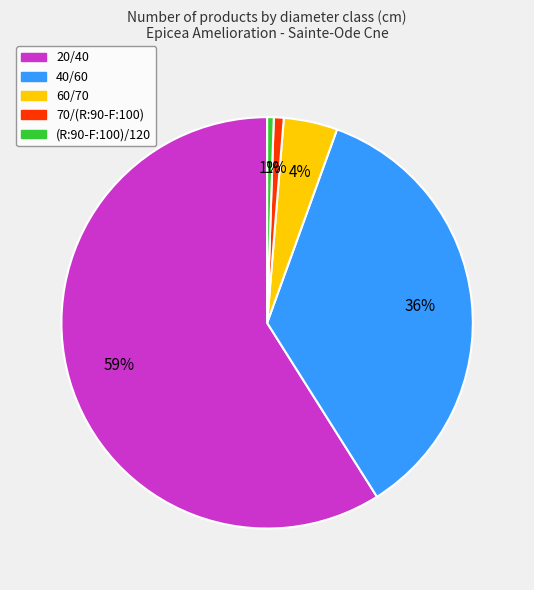

The 60/70 slice represents 4% of the pie. True or false?

True